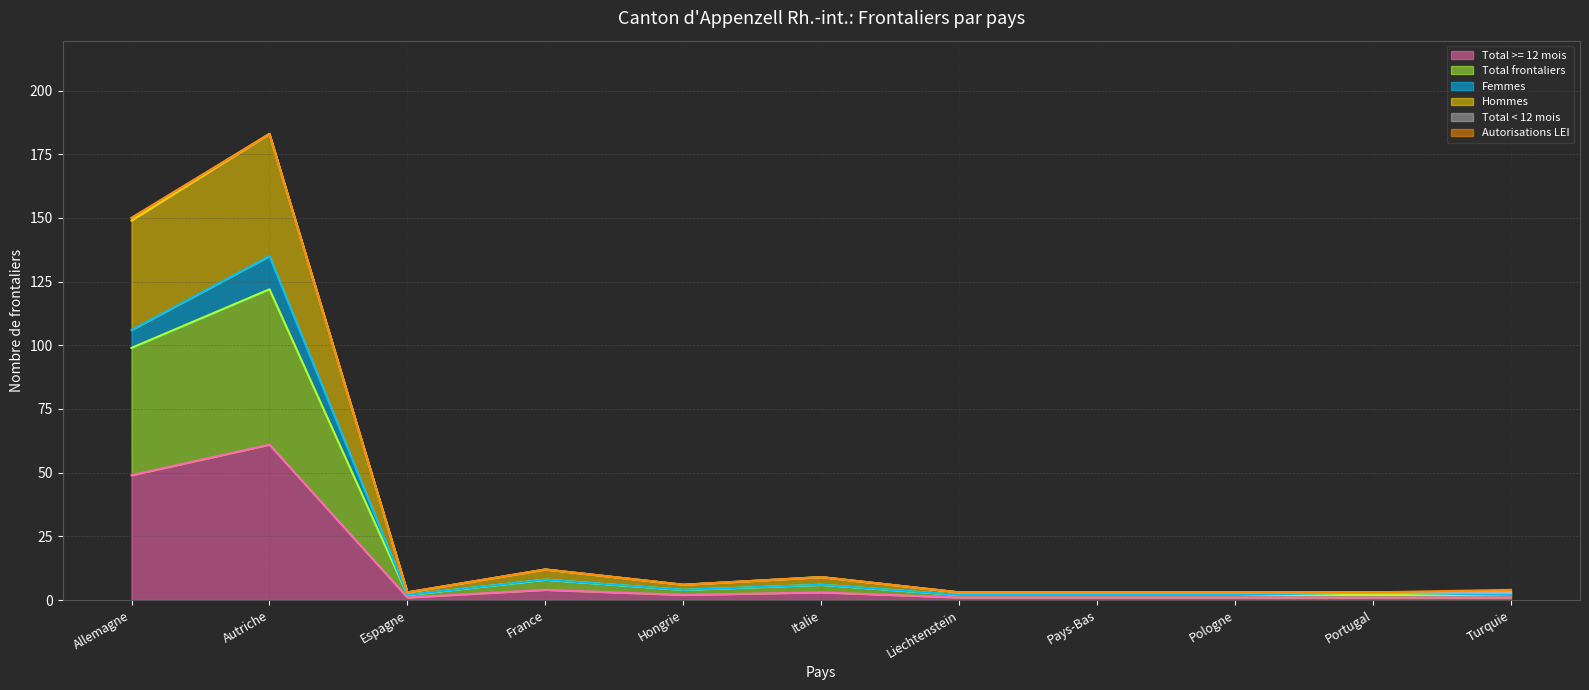

At which label does Total >= 12 mois reach its peak?

Autriche